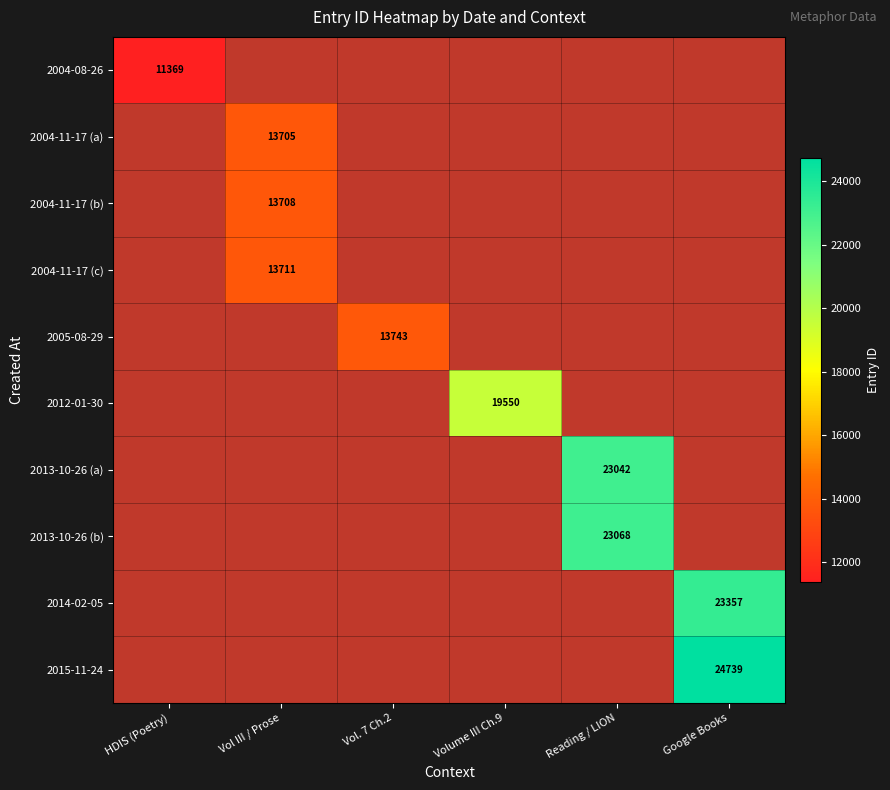

The 2004-11-17 (a) series shows 20084 at Vol III / Prose. True or false?

False